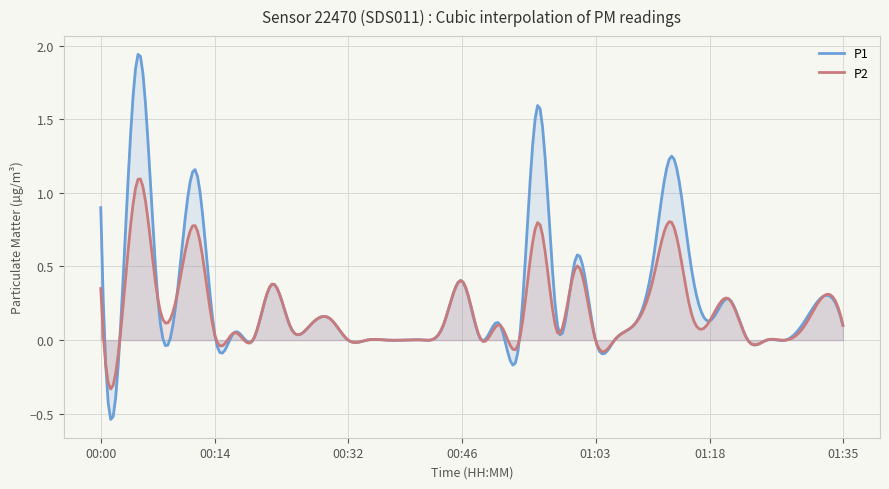

True or false: P2 and P1 cross at least once.

True